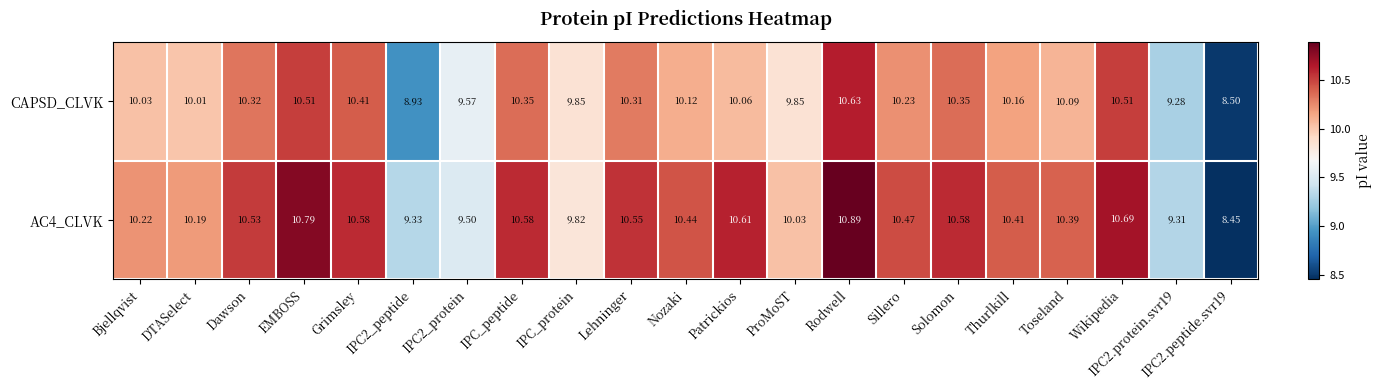

Is the value of CAPSD_CLVK at Solomon greater than the value of AC4_CLVK at IPC_protein?

Yes